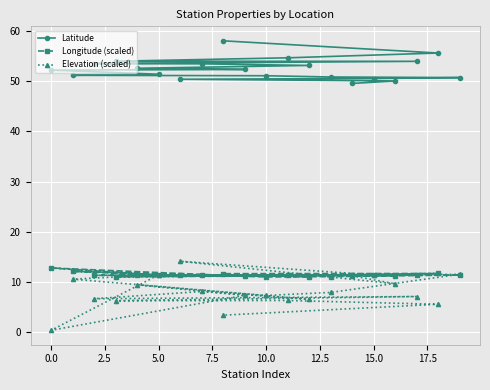

What is the greatest value displayed?

58.0